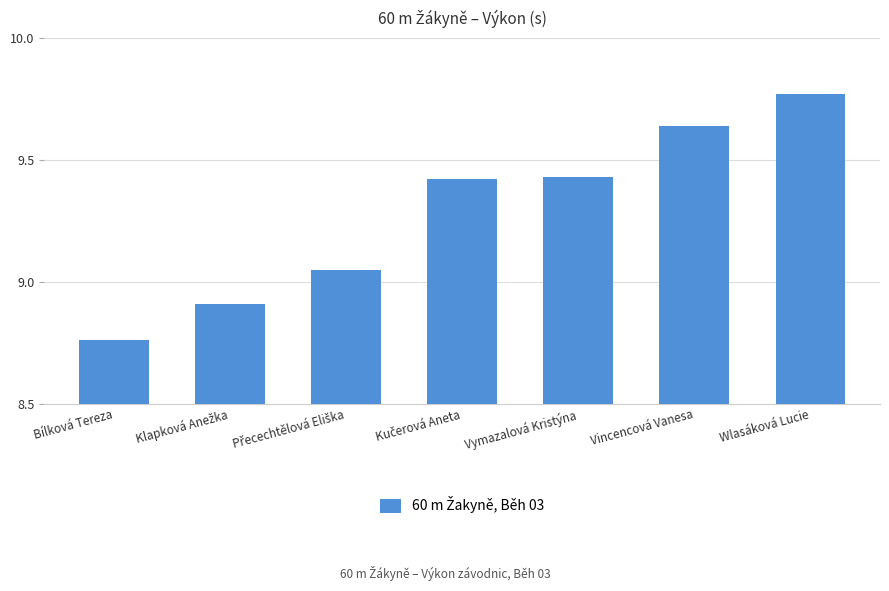

The value at Wlasáková Lucie is 4.4. True or false?

False